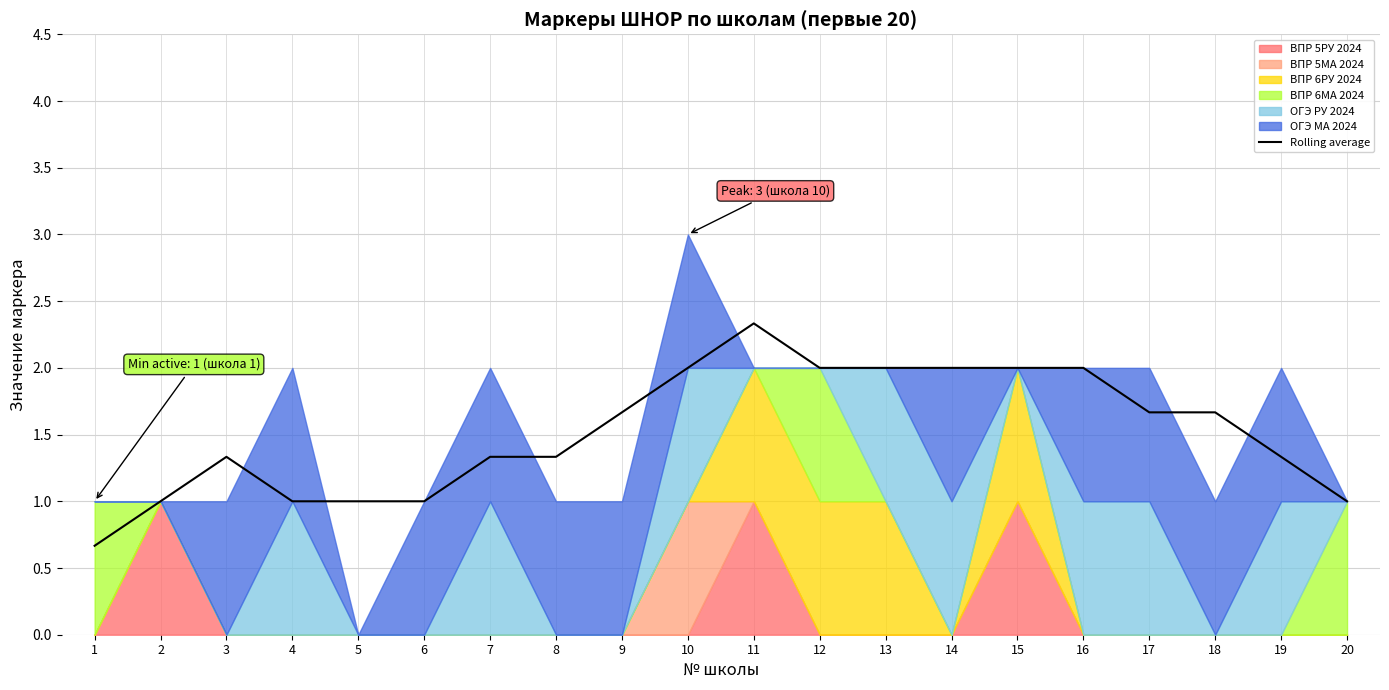

How many lines are shown in the chart?

1